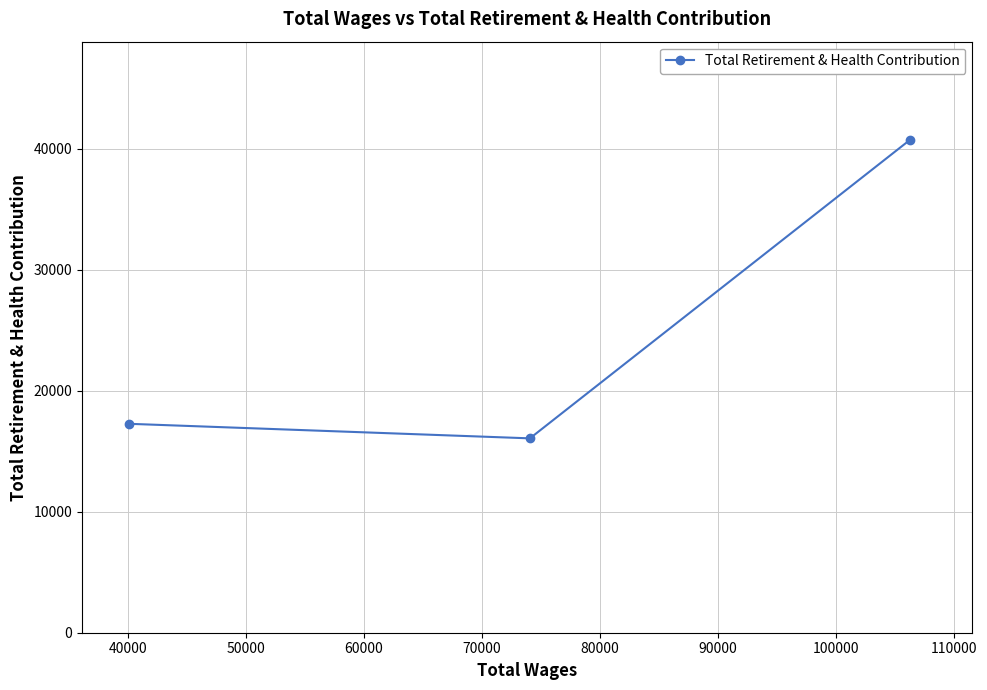

What is the difference between the maximum and minimum values?

24650